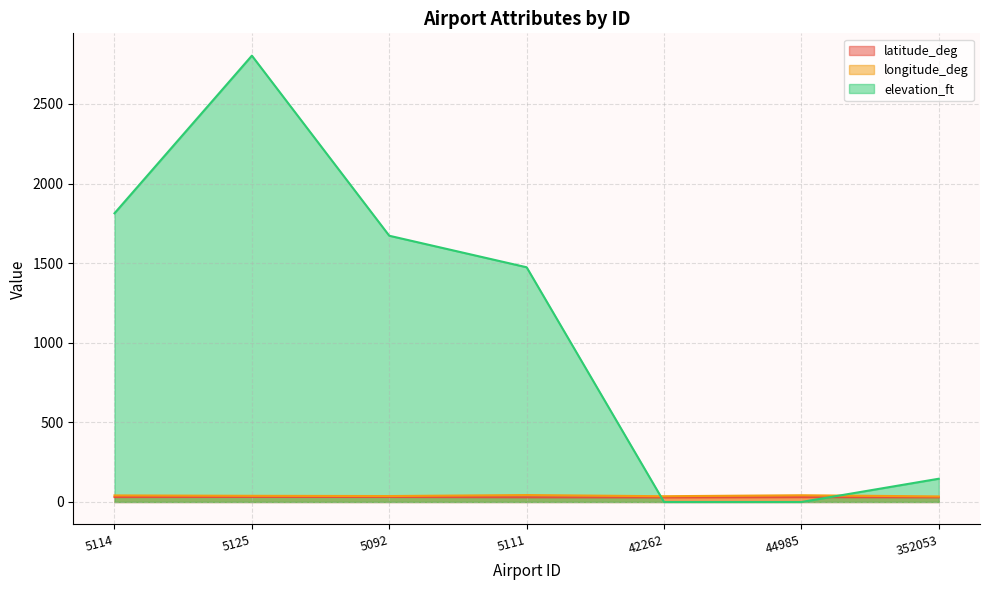

In longitude_deg, how many points are higher than both neighbors (excluding endpoints)?

2